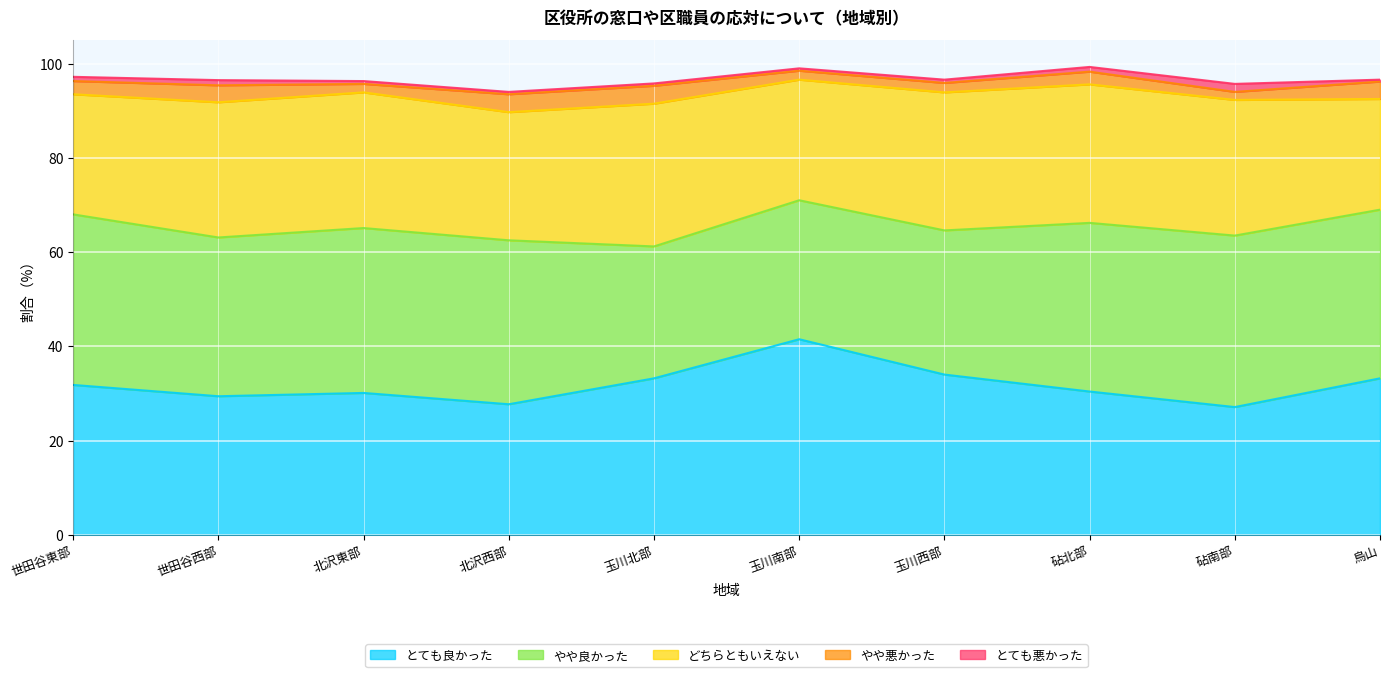

Reading right to left, transcribe all the data shown in this chart.

とても良かった: 33.2	27.1	30.4	34.0	41.5	33.2	27.7	30.1	29.4	31.8
やや良かった: 35.8	36.4	35.8	30.6	29.5	28.0	34.8	35.0	33.7	36.2
どちらともいえない: 23.5	28.8	29.4	29.3	25.6	30.3	27.2	28.8	28.7	25.5
やや悪かった: 3.7	1.7	2.7	2.0	1.9	3.8	3.8	1.8	3.6	2.8
とても悪かった: 0.4	1.7	1.0	0.7	0.5	0.5	0.5	0.6	1.1	0.9